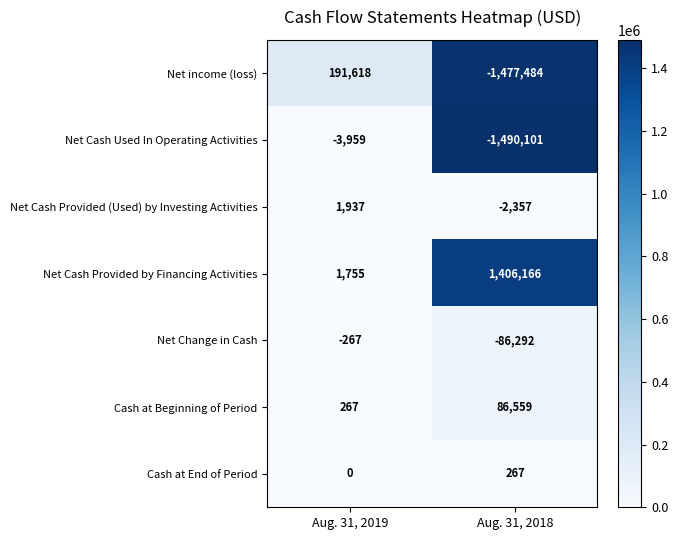

What value does the Net income (loss) series have at Aug. 31, 2019?

191618